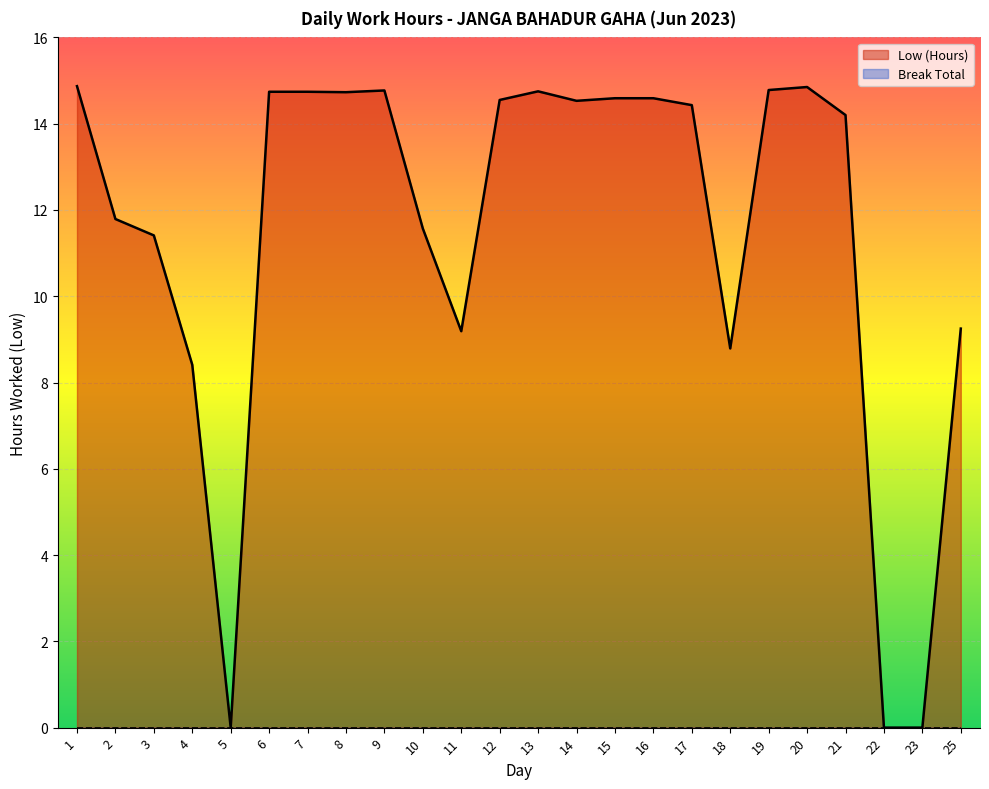

Is it true that the value at 25 is 5.2?

False